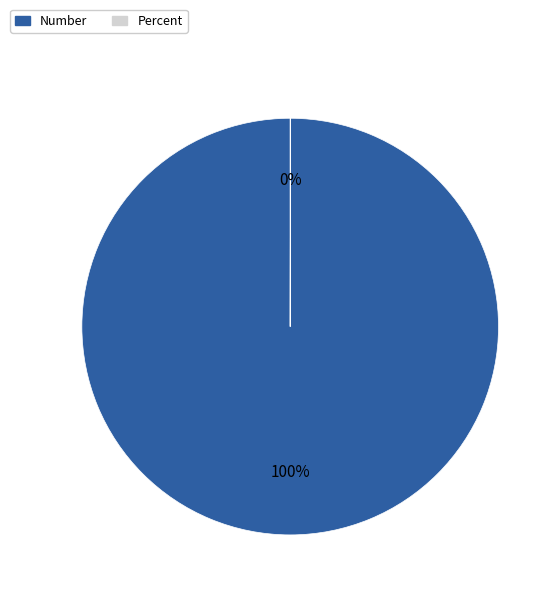

Which category has the biggest portion of the pie?

Number